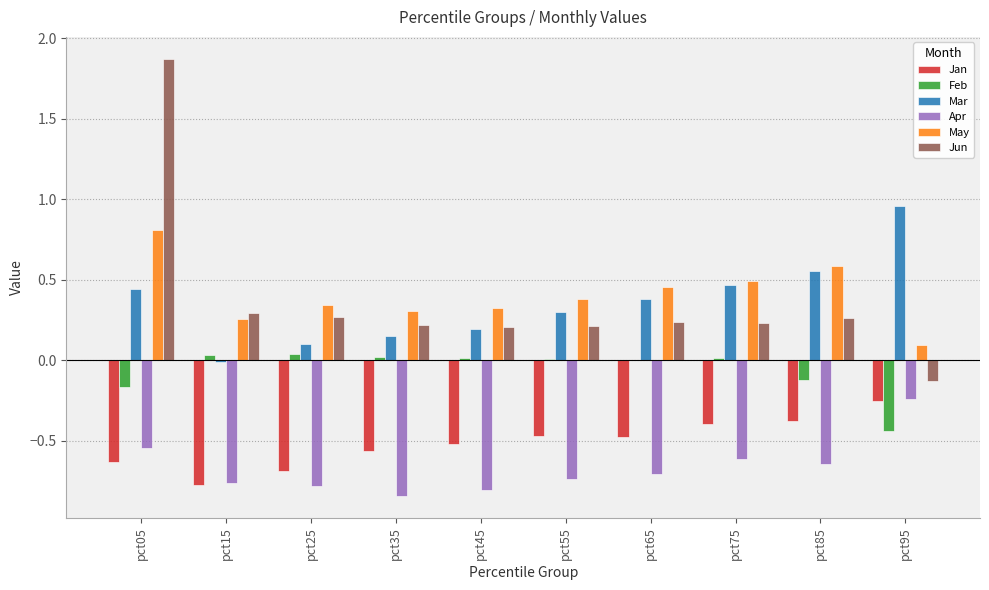

What is the maximum value shown in the chart?

1.9